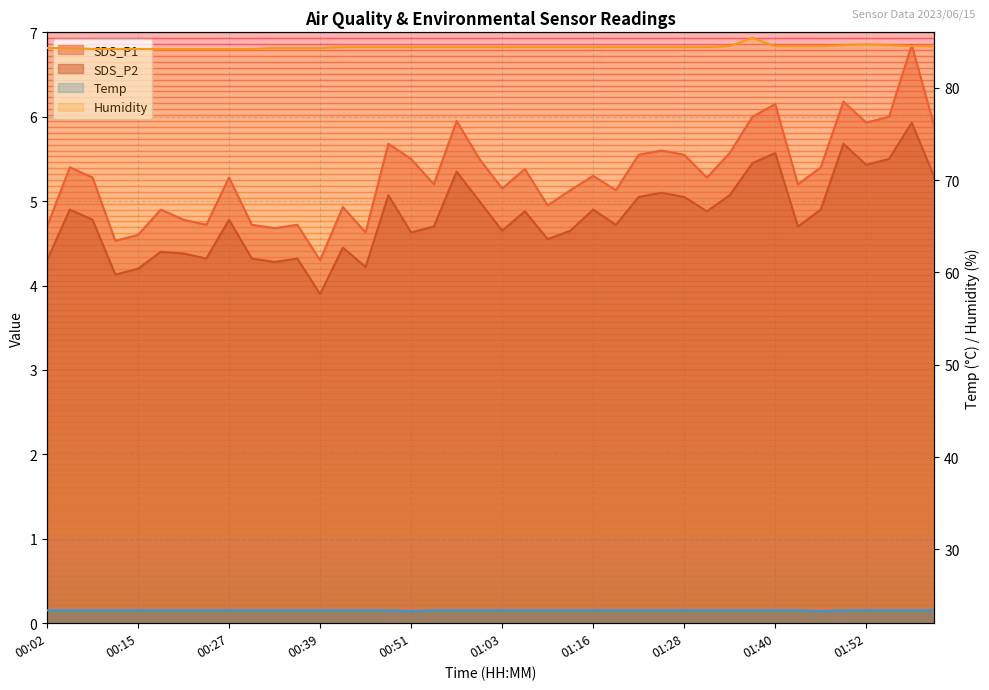

Is the value of Humidity at 00:30 greater than the value of Temp at 01:31?

Yes